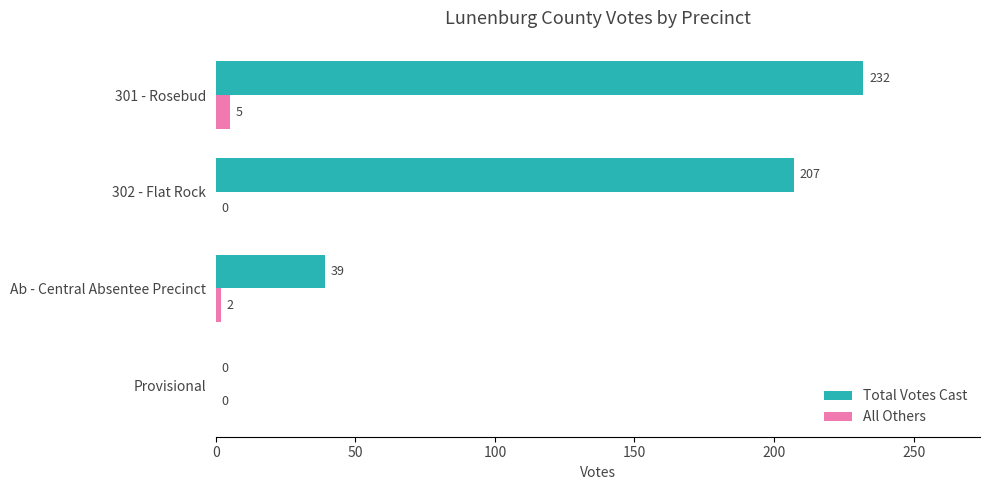

How many data points does each series have?

4